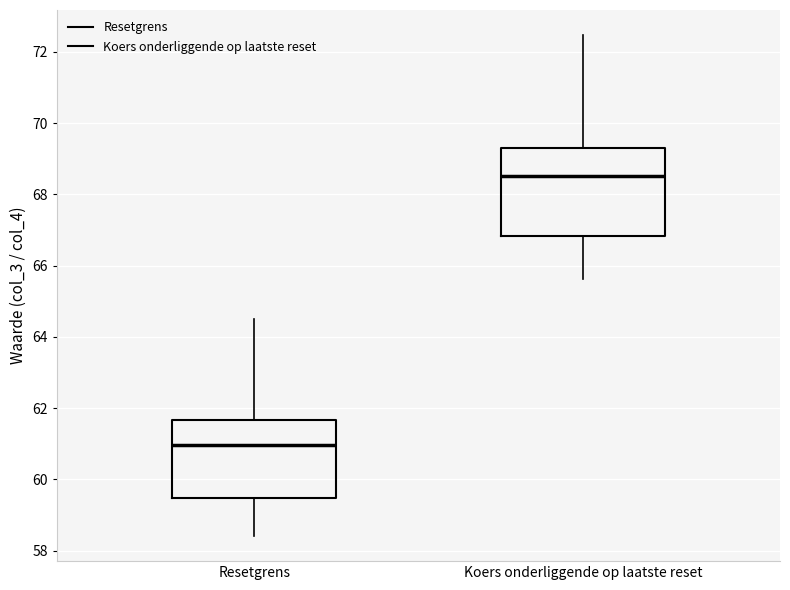

Which box has the lowest median line?

Resetgrens